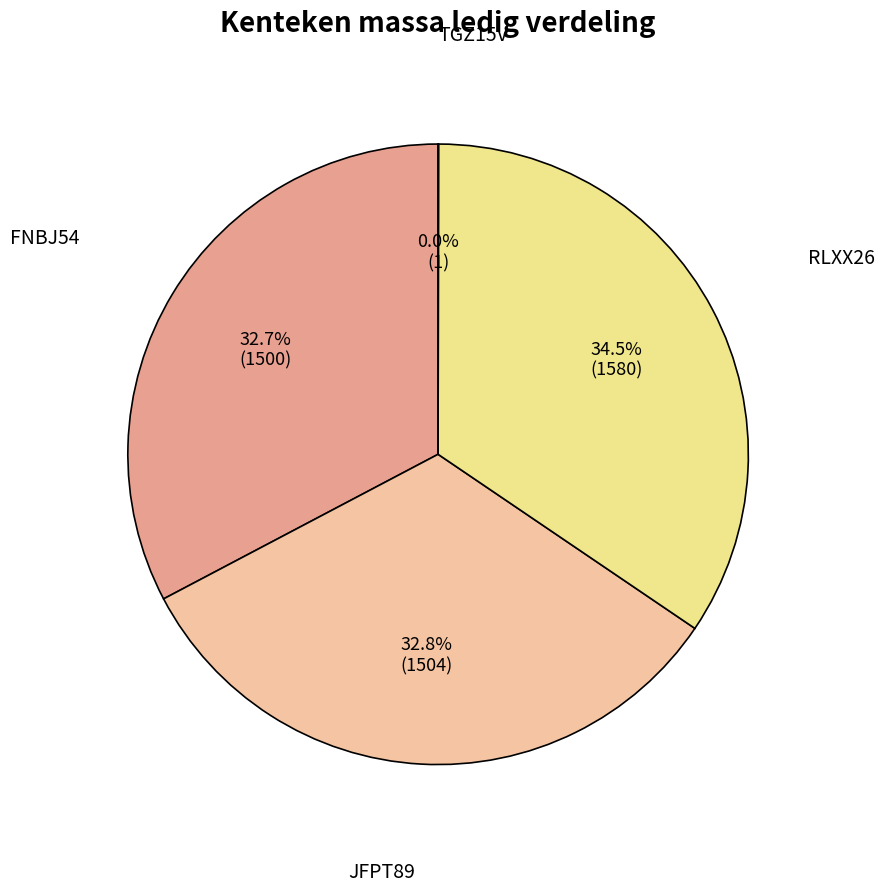

Is there a majority slice in this chart?

No